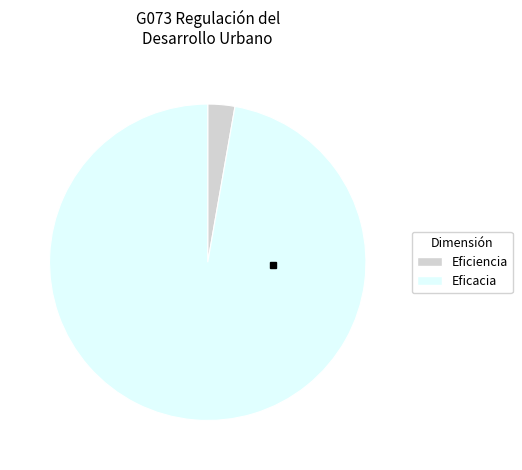

Is there any slice that represents more than half of the pie?

Yes